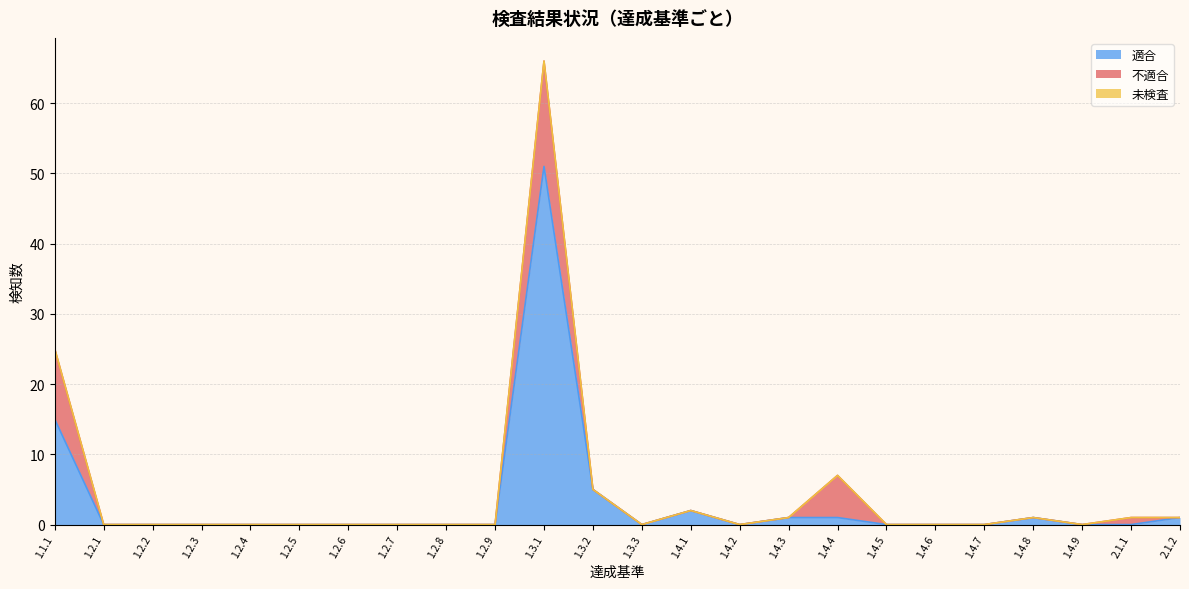

How many times do 不適合 and 適合 cross each other?

2